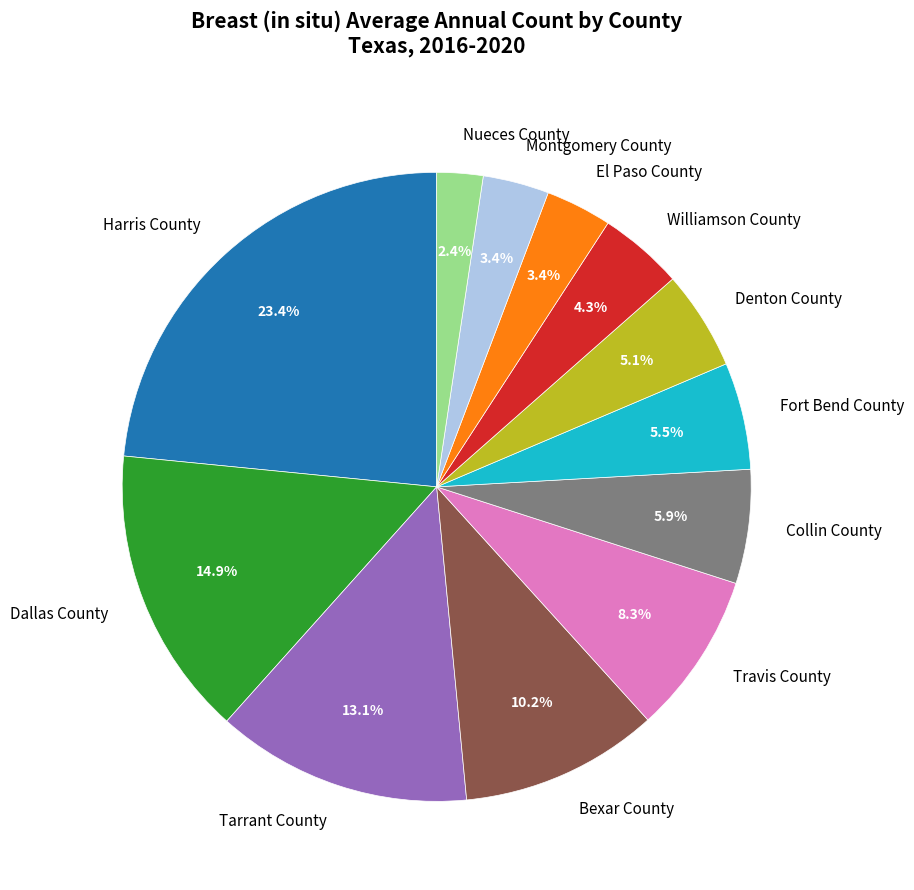

The Collin County slice represents 1% of the pie. True or false?

False